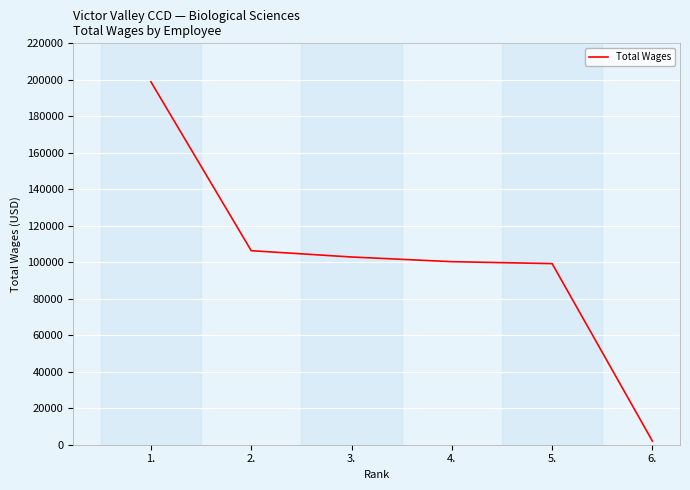

What is the greatest value displayed?

198897